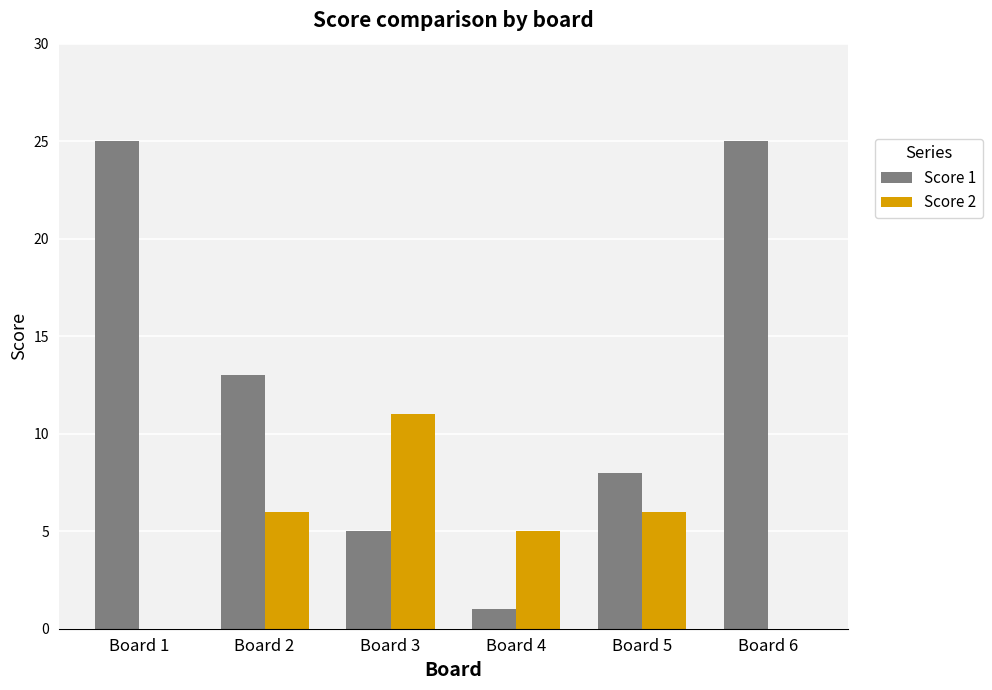

What is the approximate value of Score 2 at Board 3?

11